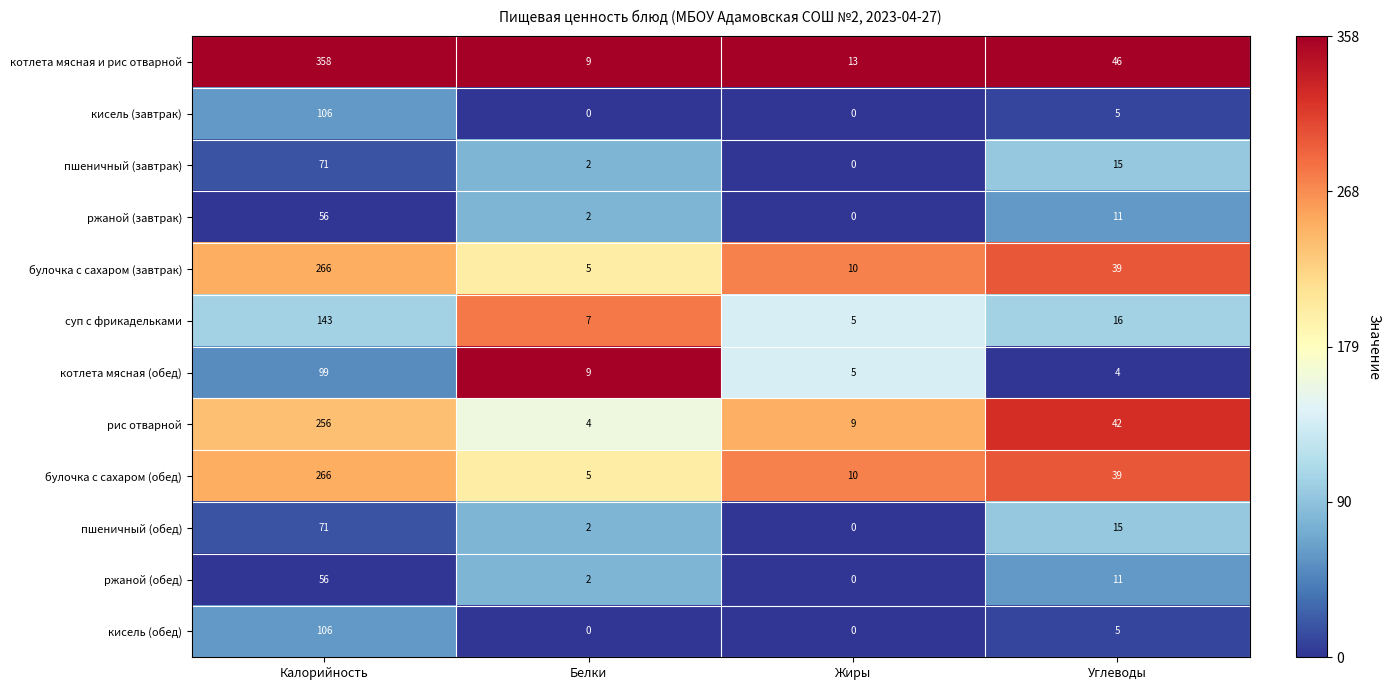

Which series has the widest spread of values?

котлета мясная и рис отварной